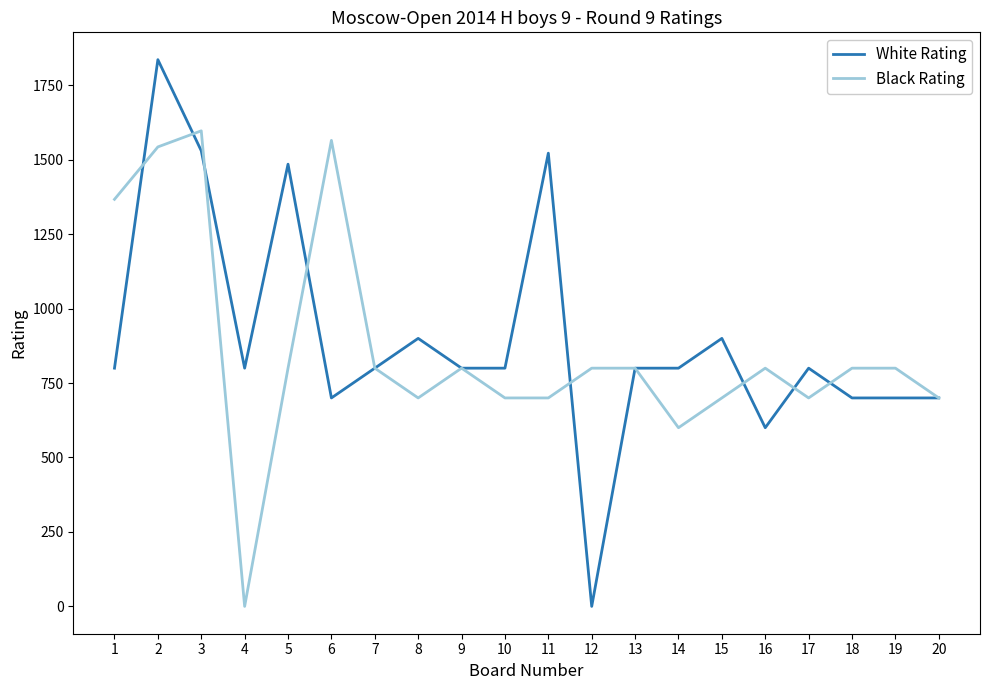

Where is the first local maximum for White Rating?

2